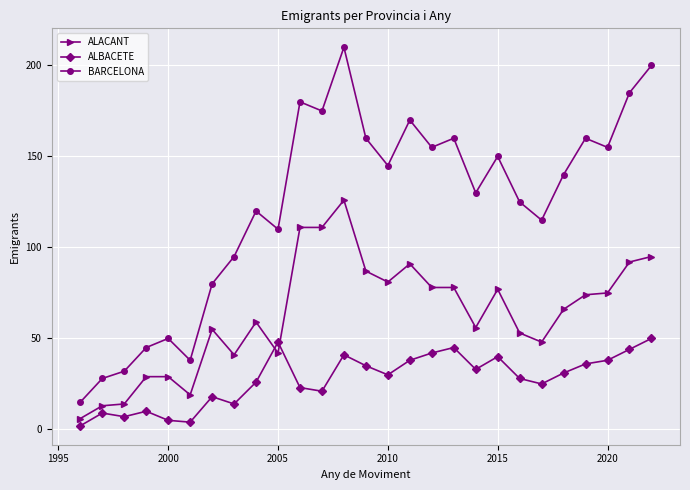

Rank the series by their average value, from highest to lowest.

BARCELONA, ALACANT, ALBACETE